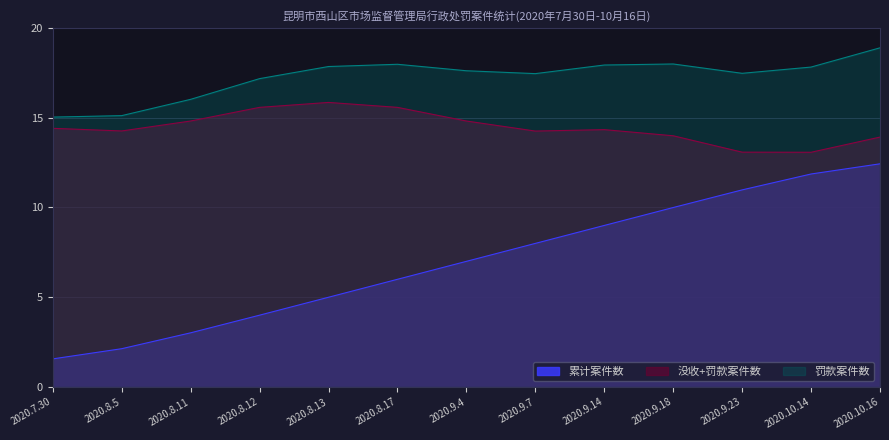

Which series changed the most between 2020.8.12 and 2020.9.18?

累计案件数